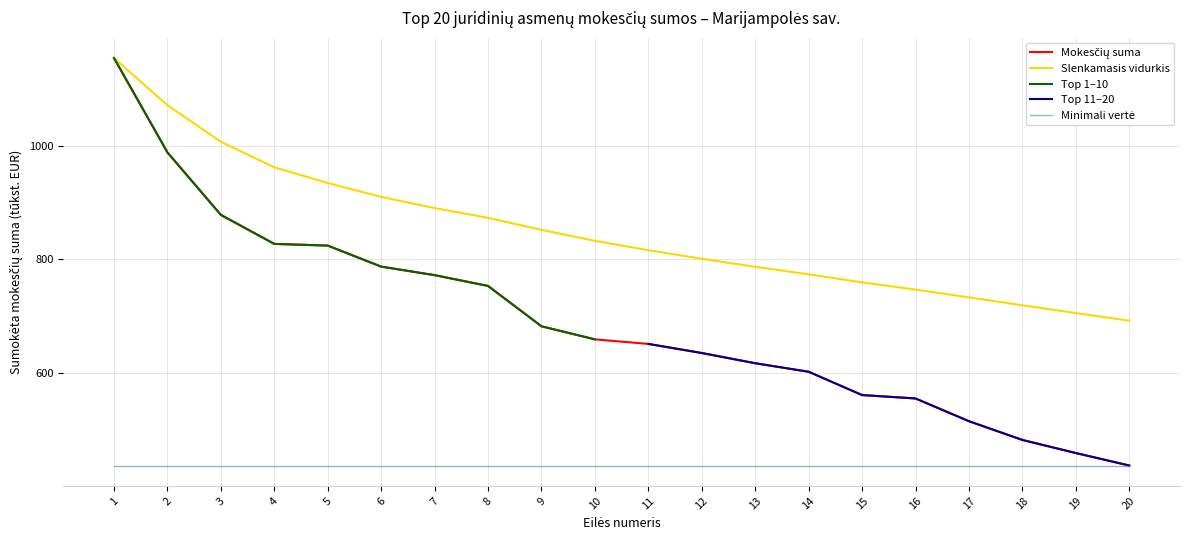

Reading left to right, list all the values displayed in this chart.

1=1154	2=988	3=878	4=827	5=824	6=787	7=772	8=753	9=682	10=659	11=651	12=635	13=617	14=602	15=561	16=555	17=515	18=482	19=459	20=437